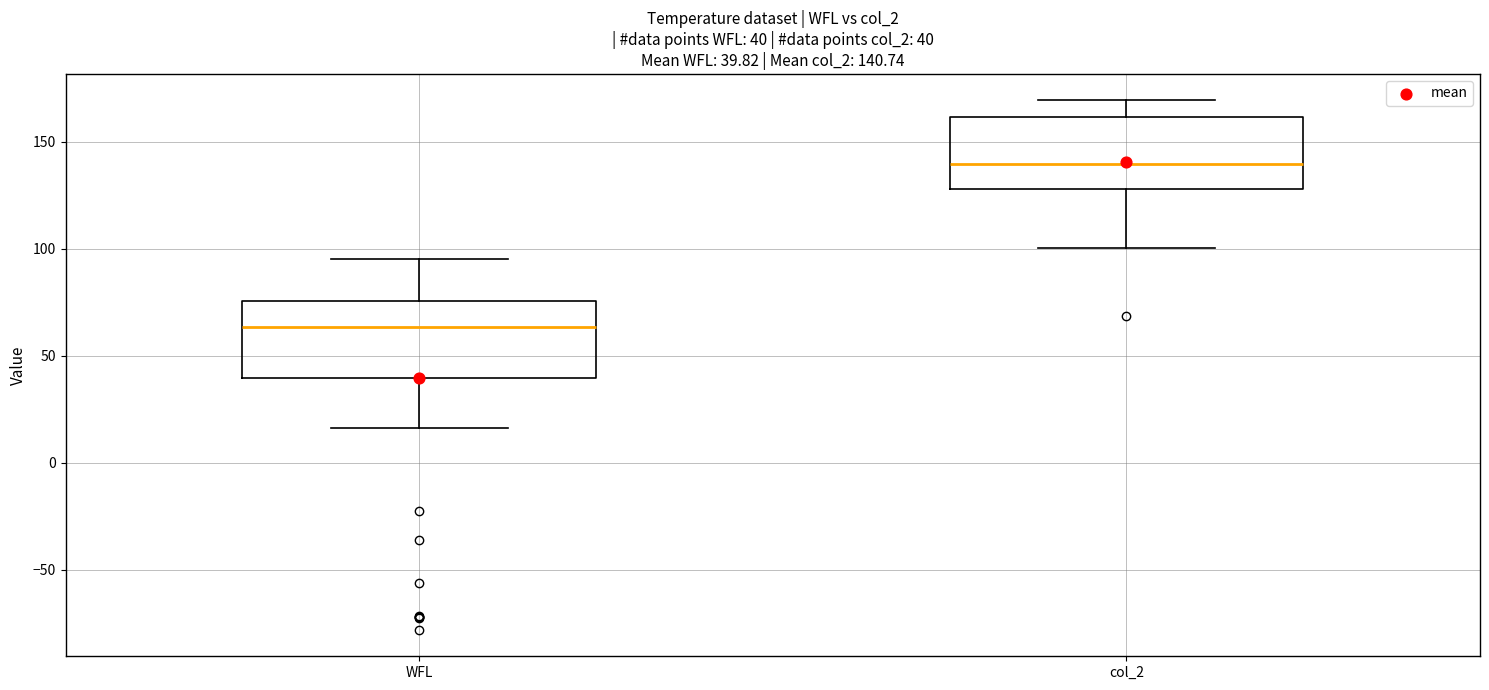

Which box's median line is the highest?

col_2